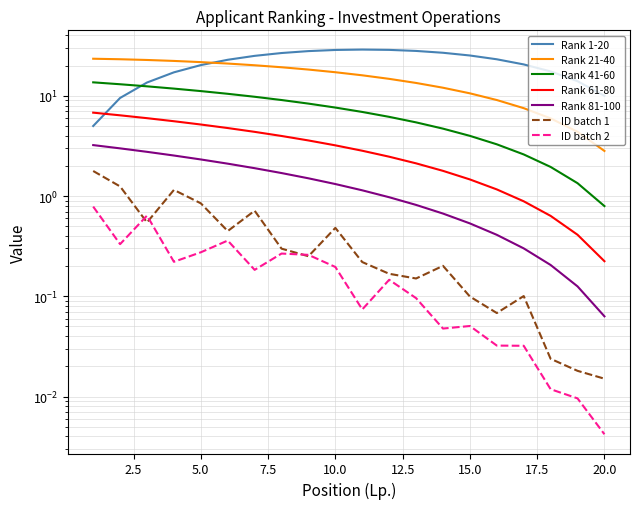

Which has a higher value, 5 or 16?

5